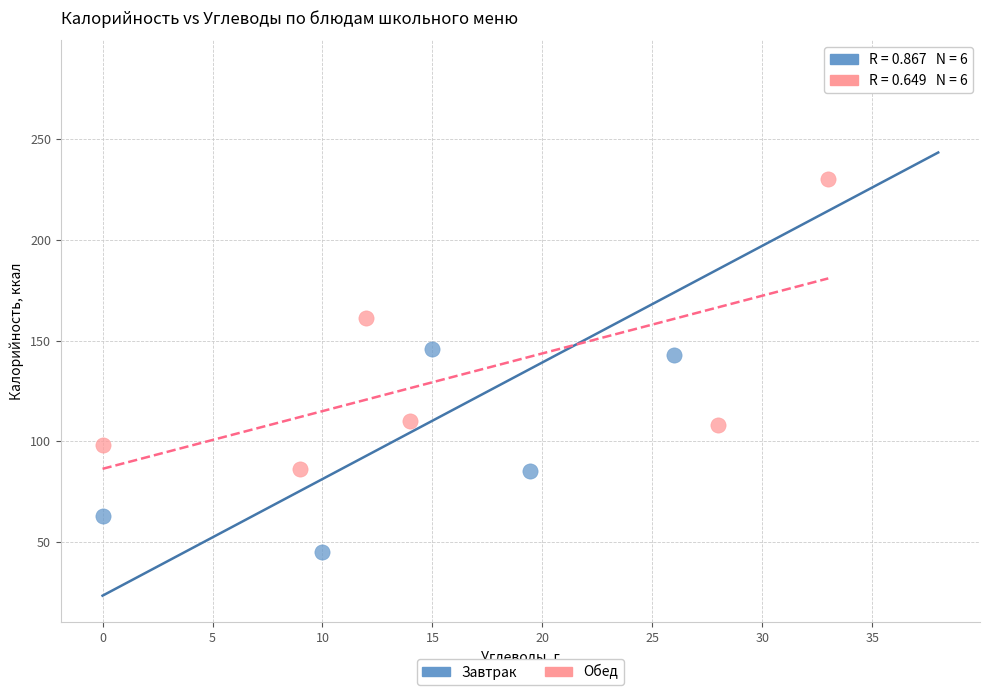

What are all the series names shown in the legend?

Завтрак, Обед